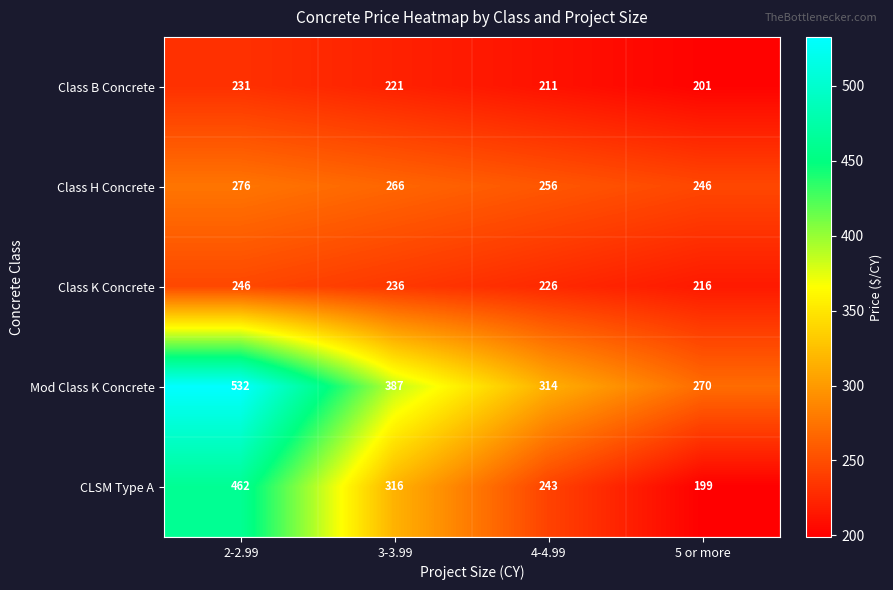

What is the minimum value shown in the chart?

199